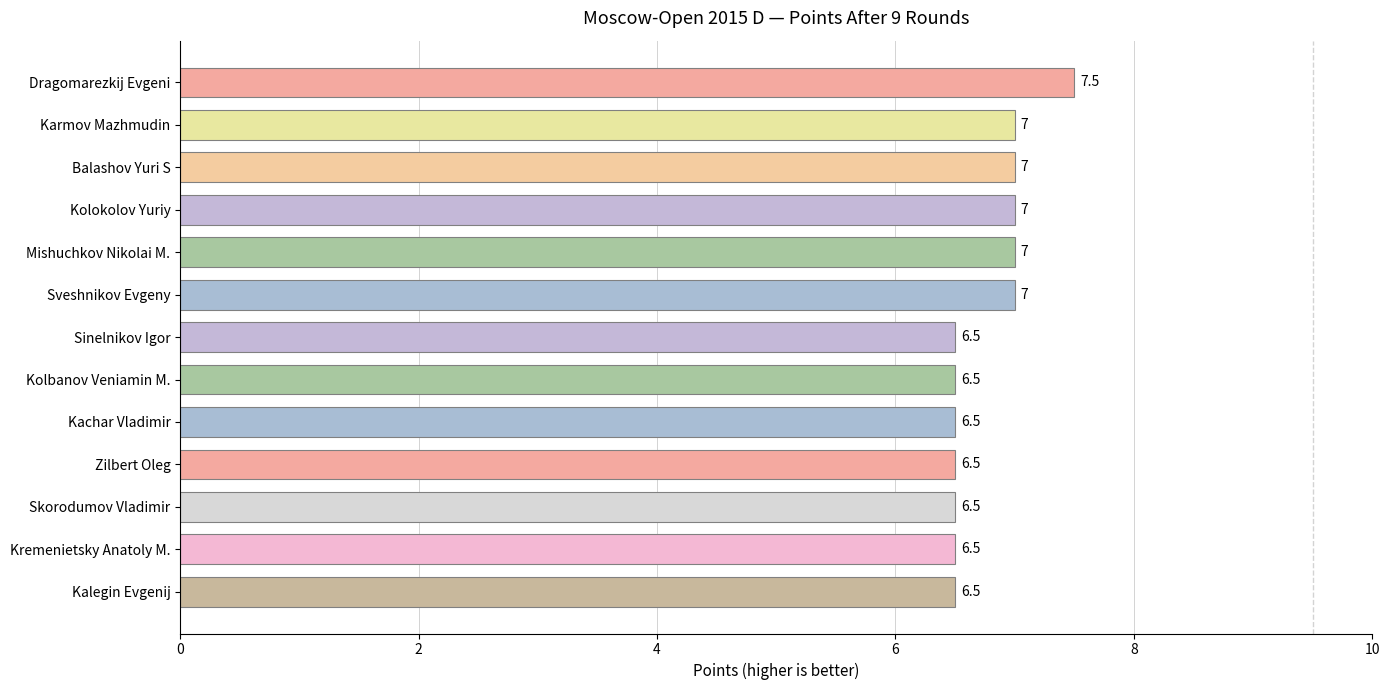

Count the number of data series in this chart.

1